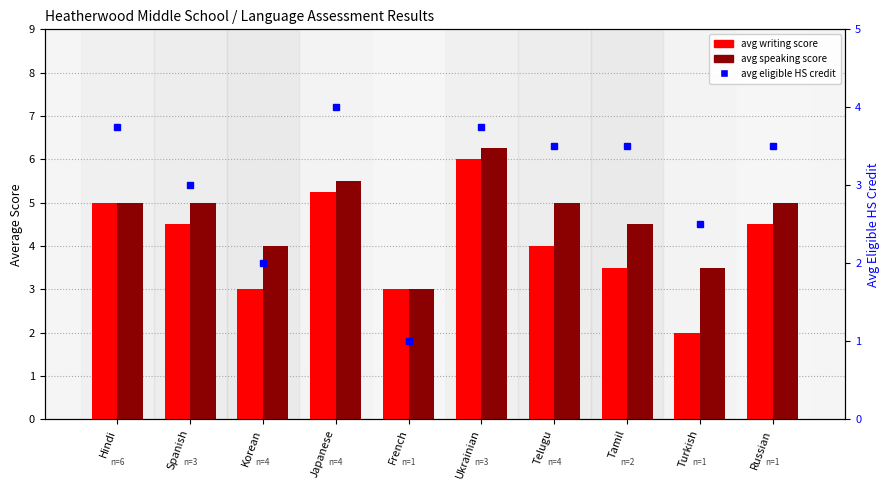

Which series has the largest total across all categories?

avg speaking score